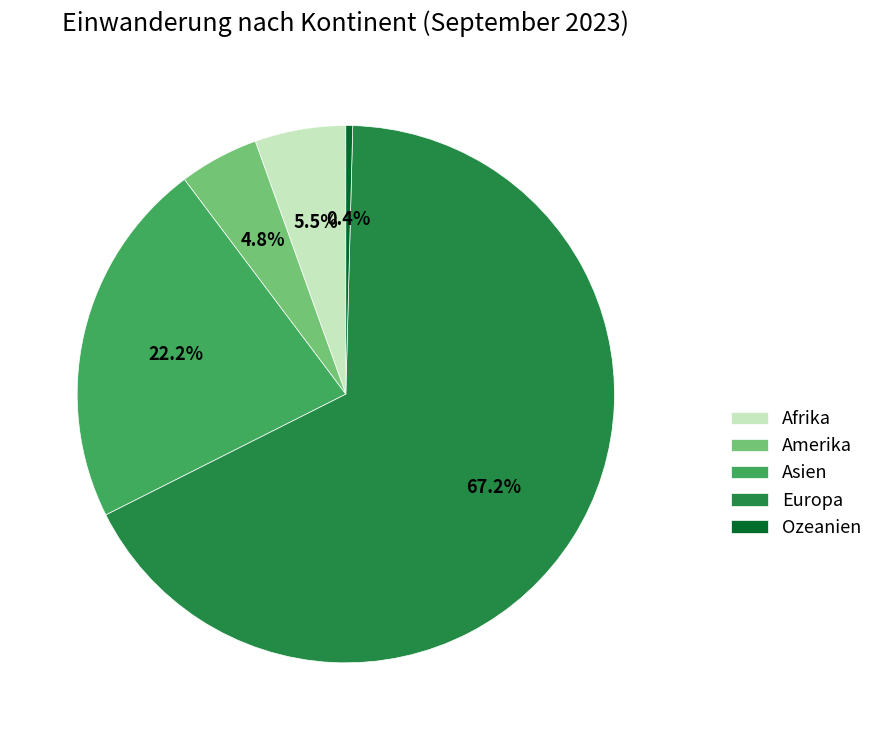

To the nearest percent, what percentage of the pie is Asien?

22%